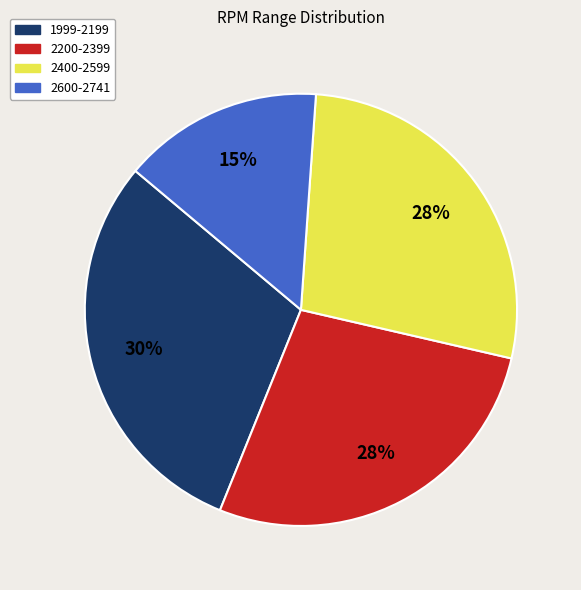

Do 1999-2199 and 2600-2741 together represent more than half of the pie?

No